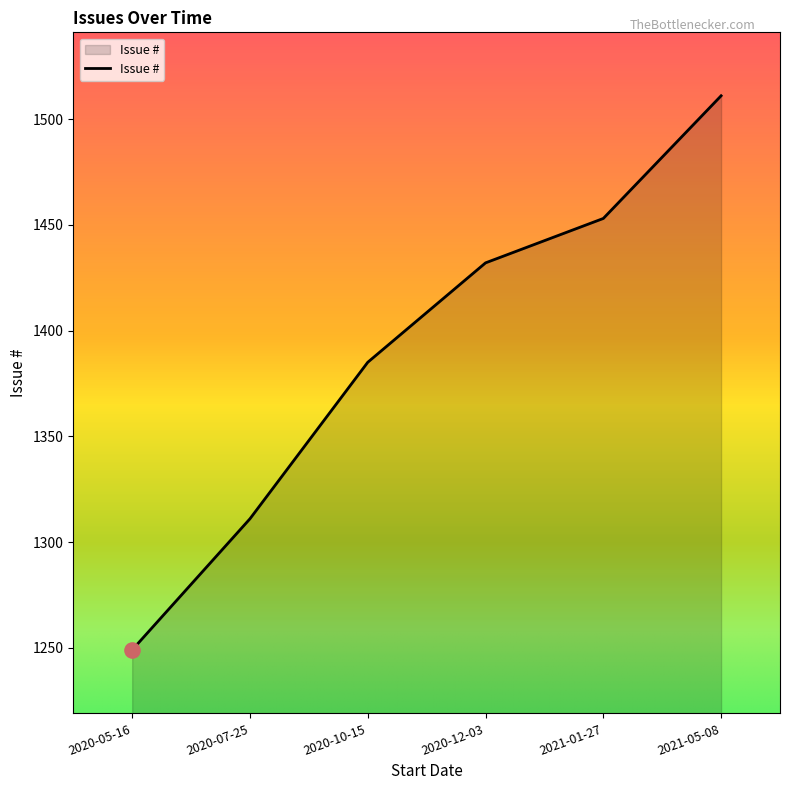

What is the change in value from 2020-05-16 to 2021-05-08?

+262